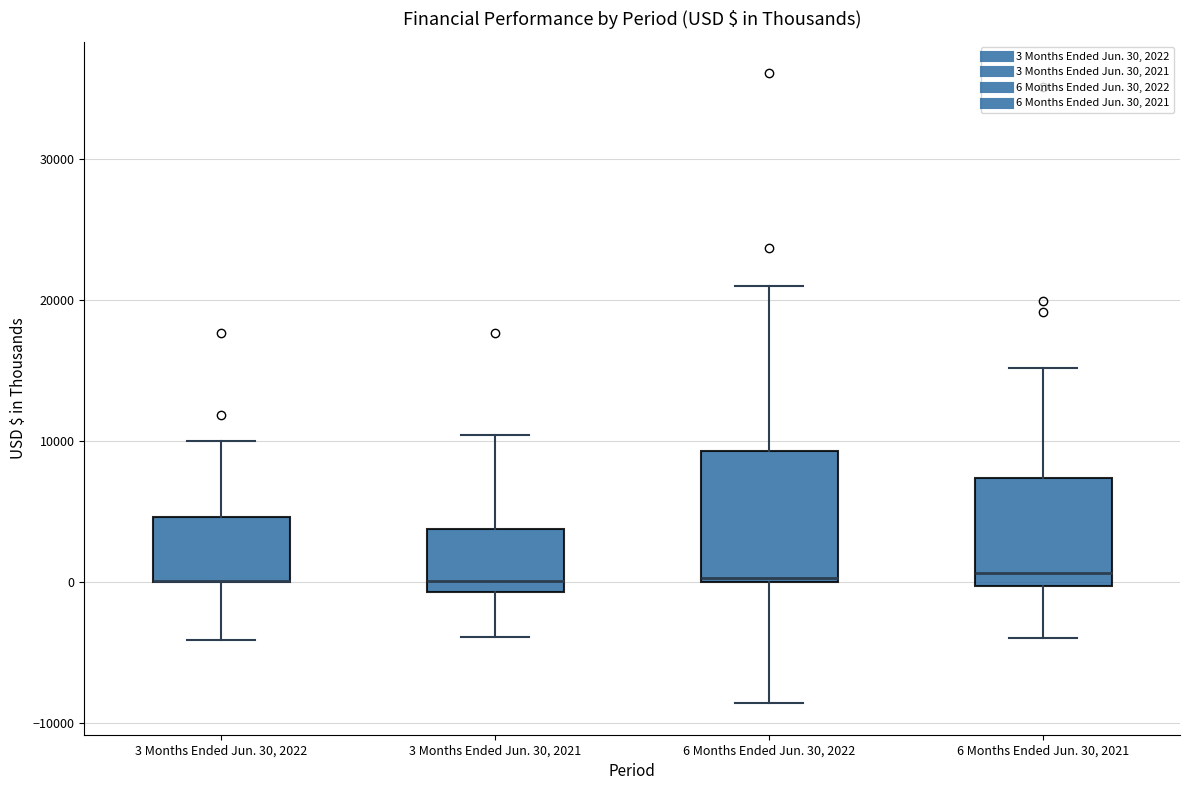

Comparing the boxes themselves (not the whiskers), which one is the tallest?

6 Months Ended Jun. 30, 2022